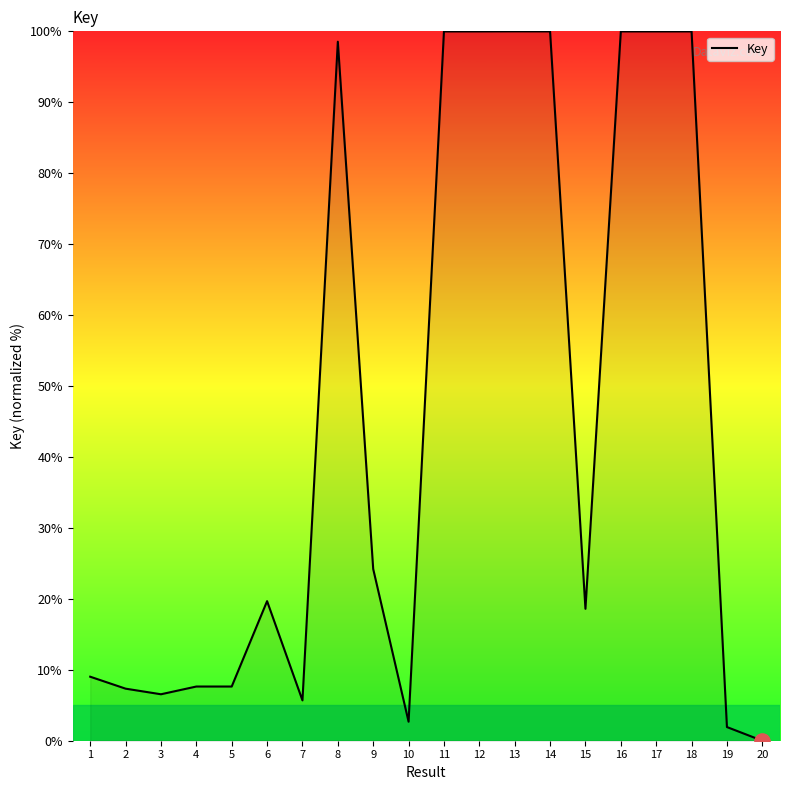

What is the change in value from 4 to 18?

+92.3